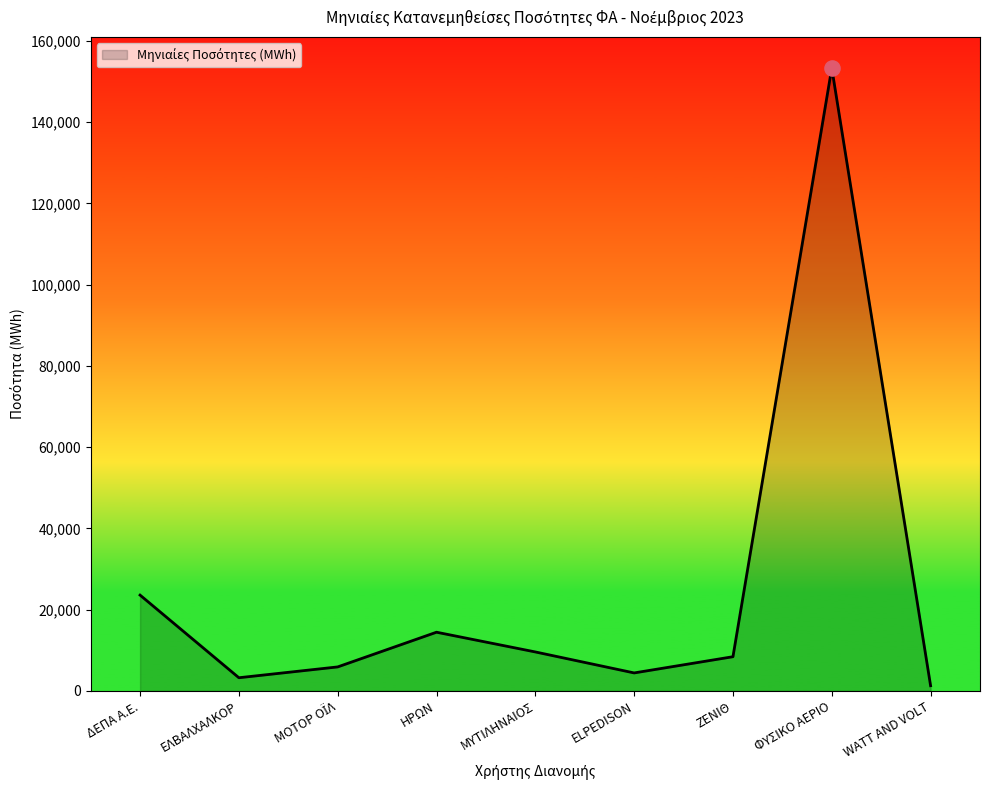

Which has a higher value, ΗΡΩΝ or ΦΥΣΙΚΟ ΑΕΡΙΟ?

ΦΥΣΙΚΟ ΑΕΡΙΟ